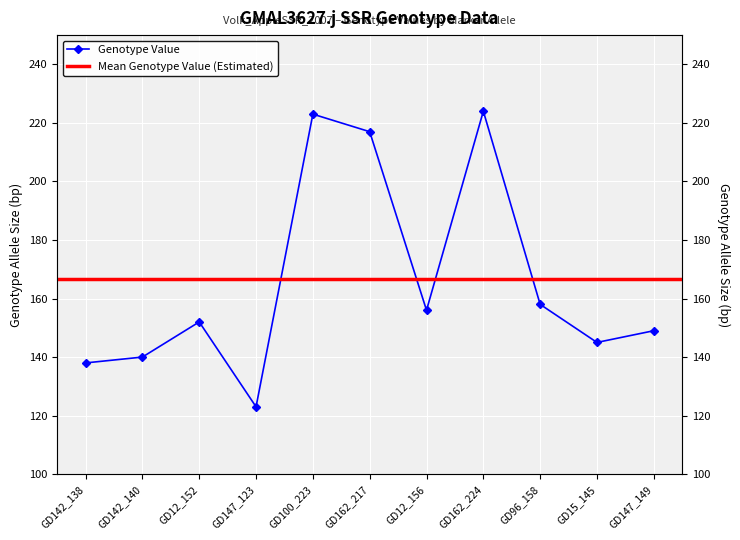

How many points are lower than both their immediate neighbors (excluding endpoints)?

3